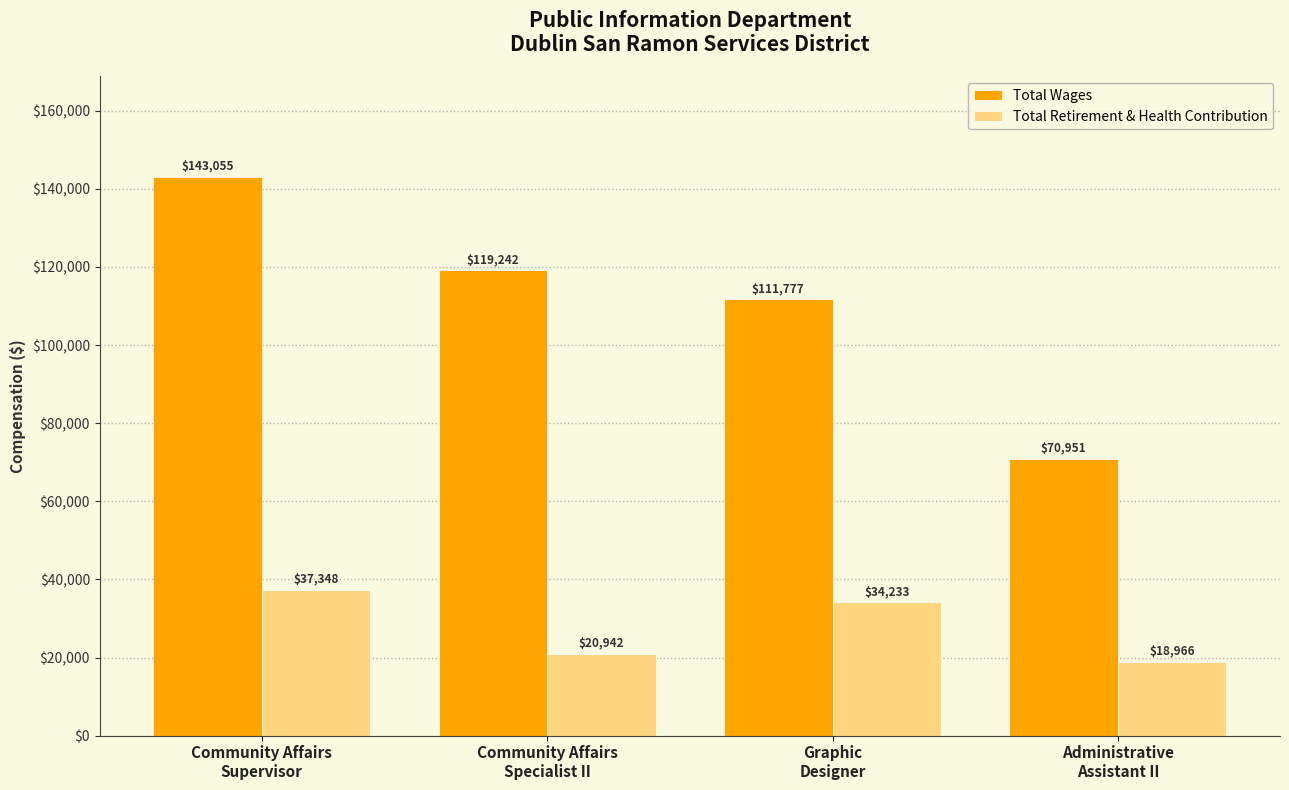

How many Total Retirement & Health Contribution values are between 20942 and 37348?

3